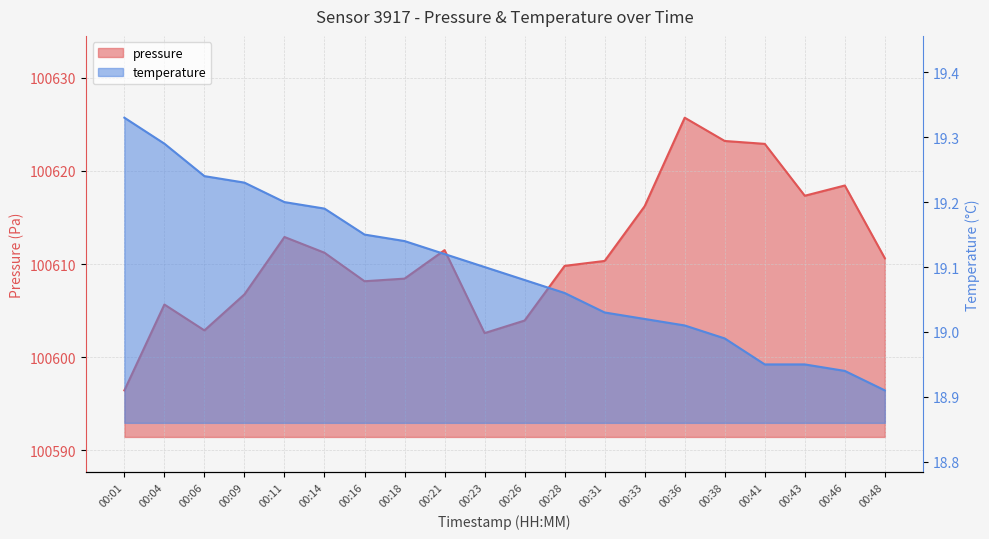

Reading left to right, list all the values displayed in this chart.

pressure: 100596.4	100605.7	100602.9	100606.8	100612.9	100611.2	100608.2	100608.4	100611.5	100602.6	100603.9	100609.8	100610.3	100616.2	100625.7	100623.2	100622.9	100617.3	100618.4	100610.6
temperature: 19.3	19.3	19.2	19.2	19.2	19.2	19.1	19.1	19.1	19.1	19.1	19.1	19.0	19.0	19.0	19.0	18.9	18.9	18.9	18.9